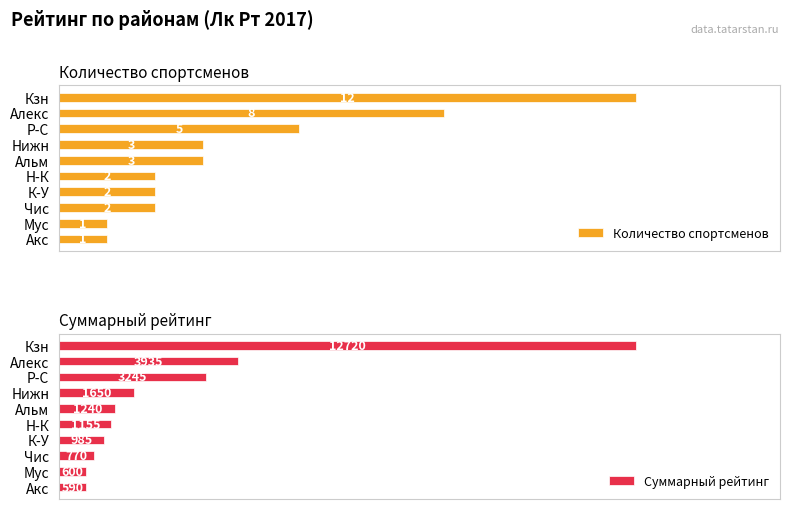

Which series has the largest range (max minus min)?

Суммарный рейтинг